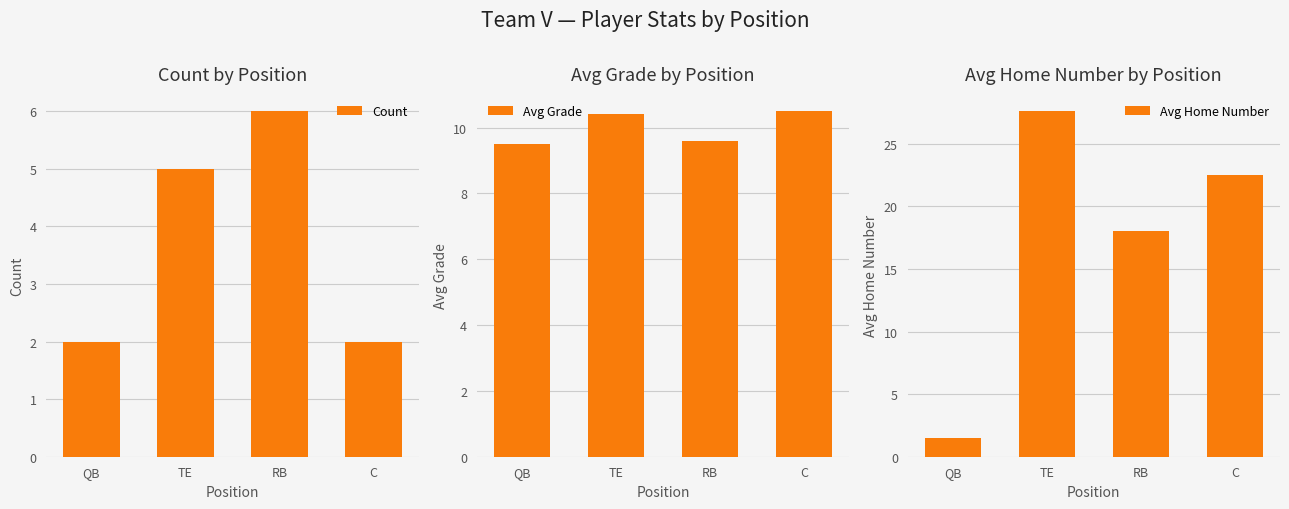

Where is Count nearest to the value 4?

TE